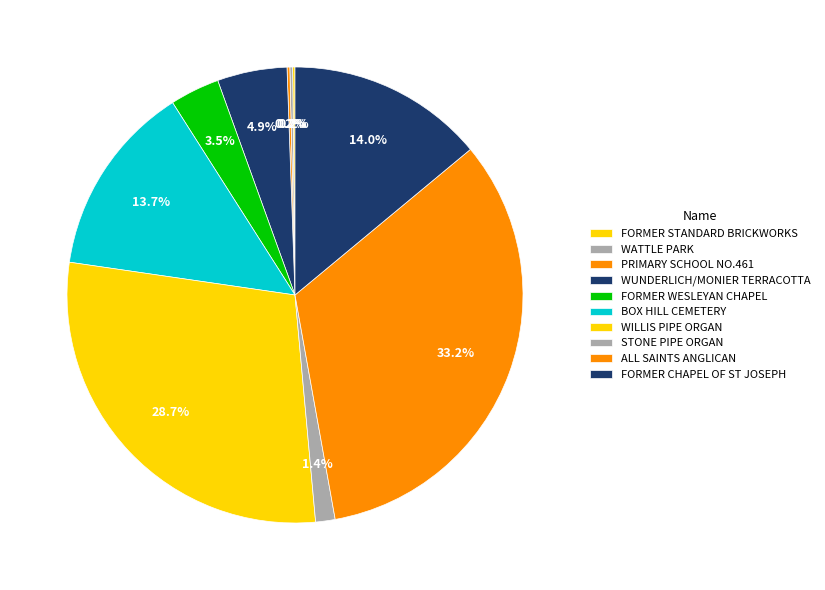

What is the change in value from FORMER WESLEYAN CHAPEL to WILLIS PIPE ORGAN?

+23606